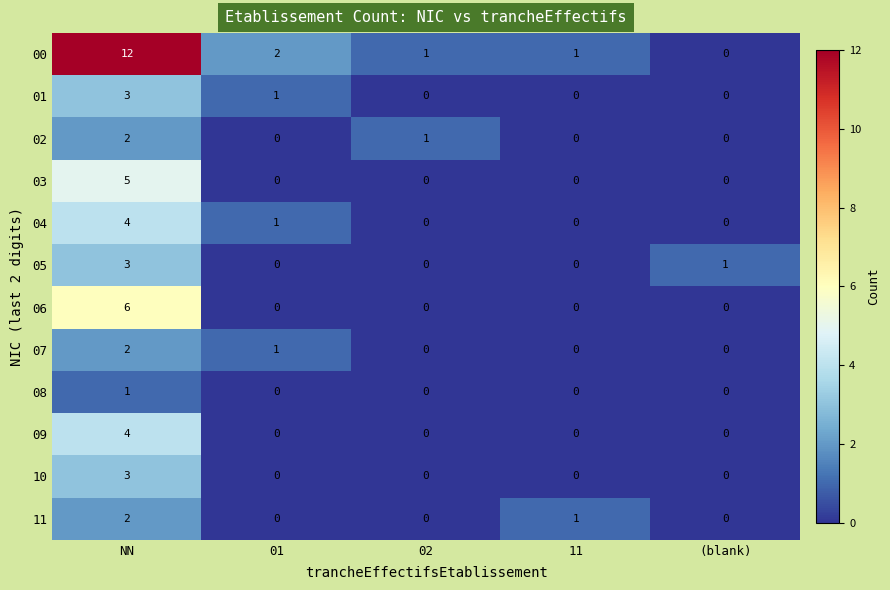

What is the difference between the maximum and second lowest values in the 05 series?

3